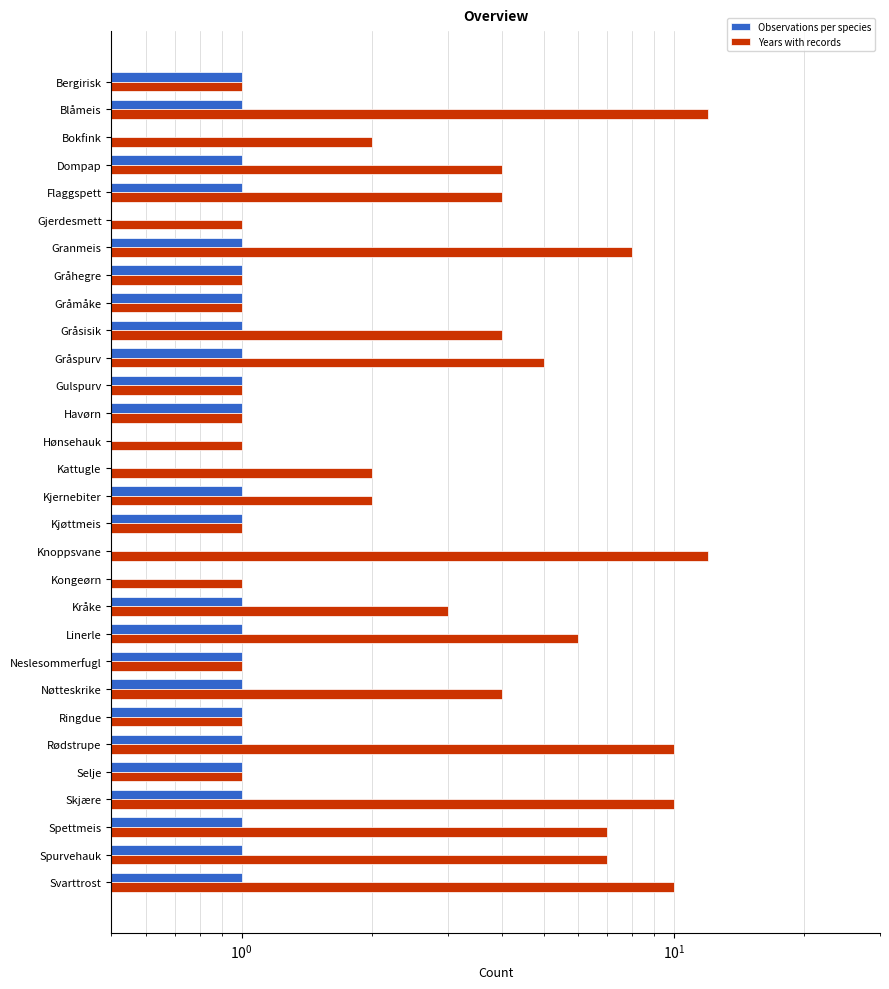

The value of Years with records at Kjøttmeis is 1. True or false?

True